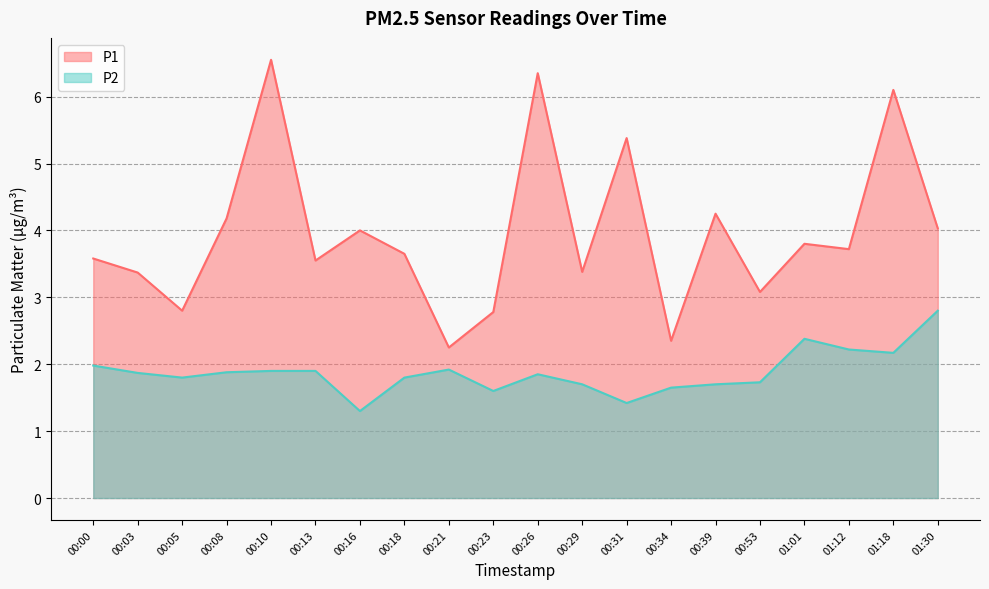

What is the minimum value shown in the chart?

1.3